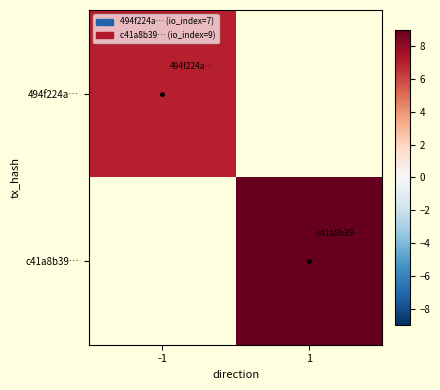

At which label does 494f224a… reach its minimum?

-1